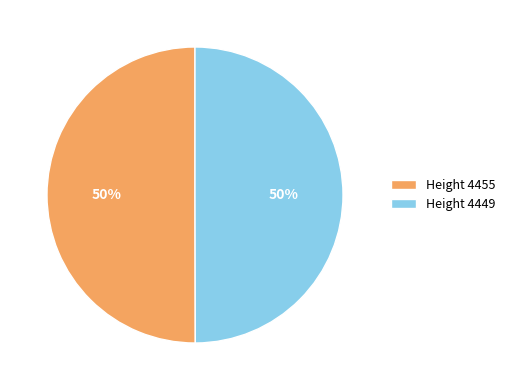

Do Height 4449 and Height 4455 together represent more than half of the pie?

Yes